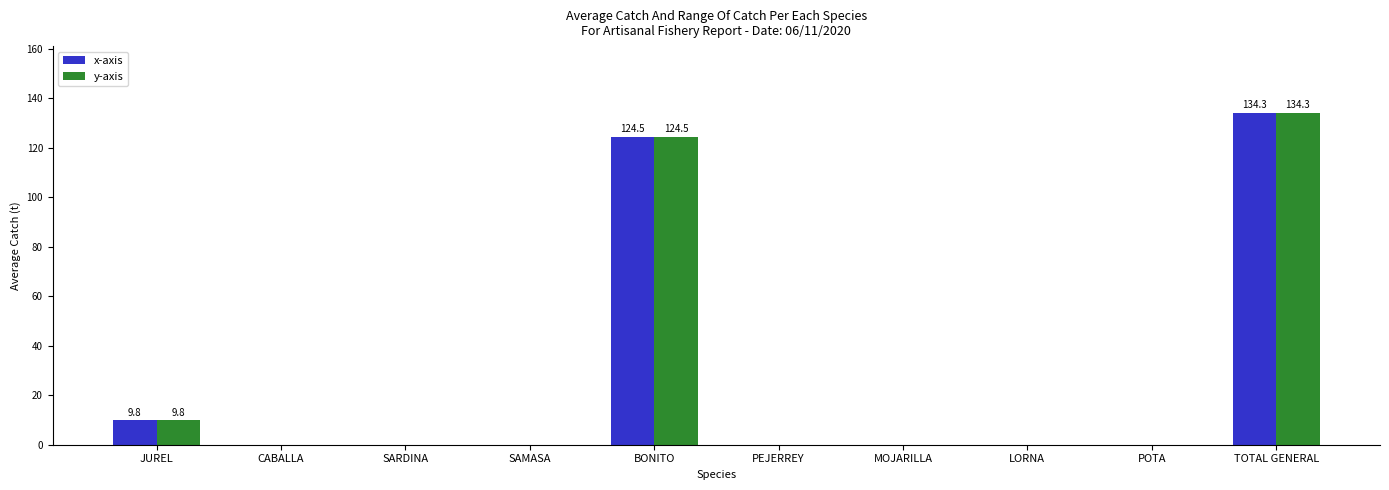

Does the chart contain stacked bars?

No